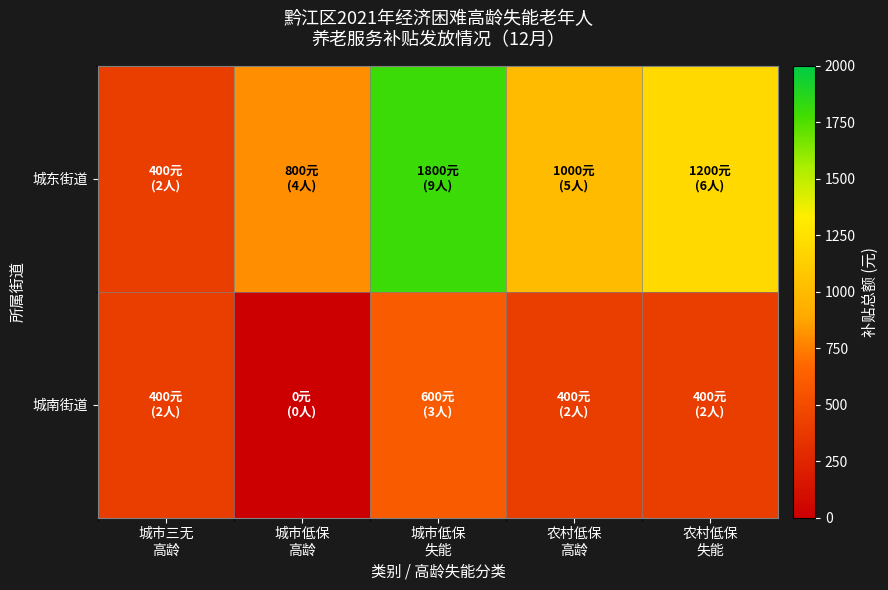

Between 城市低保
高龄 and 城市低保
失能, which is larger?

城市低保
失能